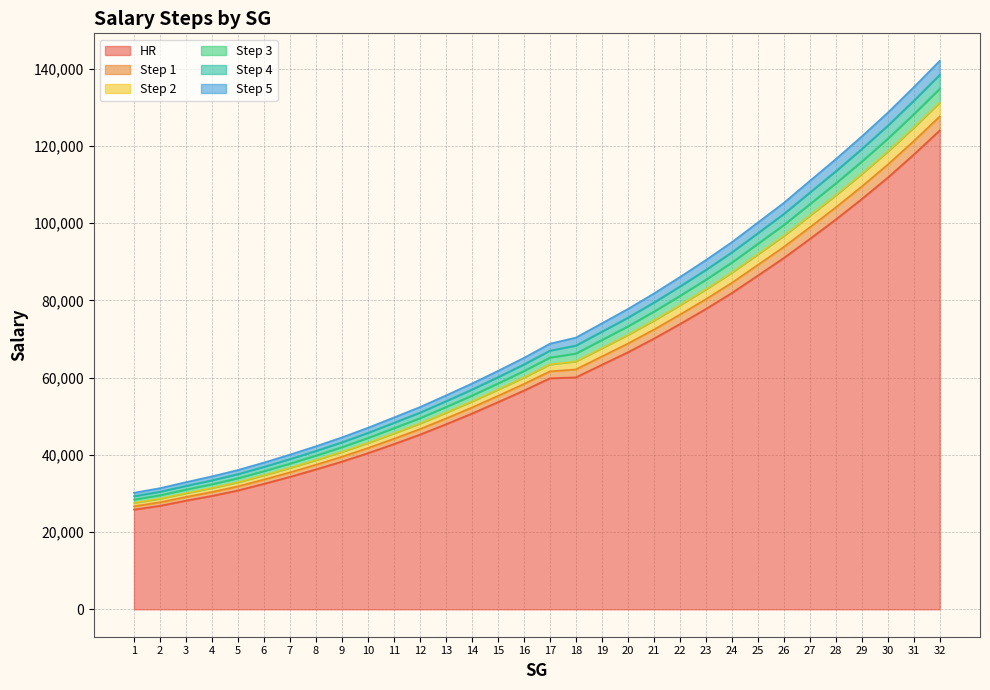

What is the value of the HR point at the 6th from the left?

32507